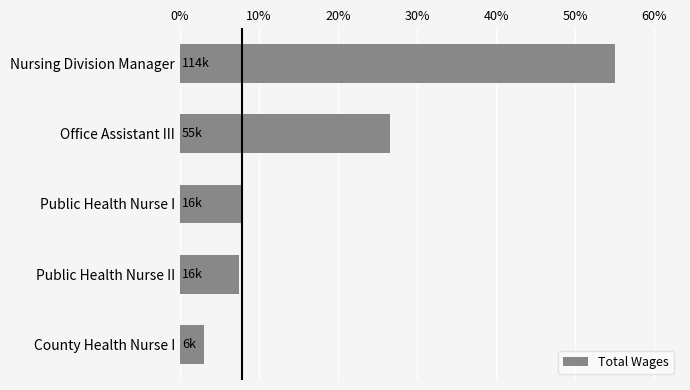

Which has a higher value, Nursing Division Manager or Public Health Nurse II?

Nursing Division Manager